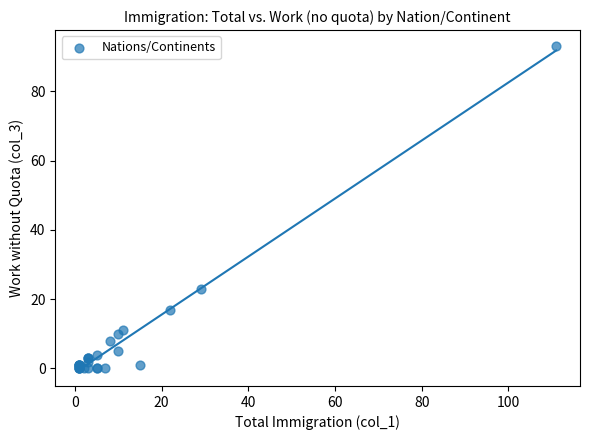

What Y value in the scatter plot is closest to 46?

23